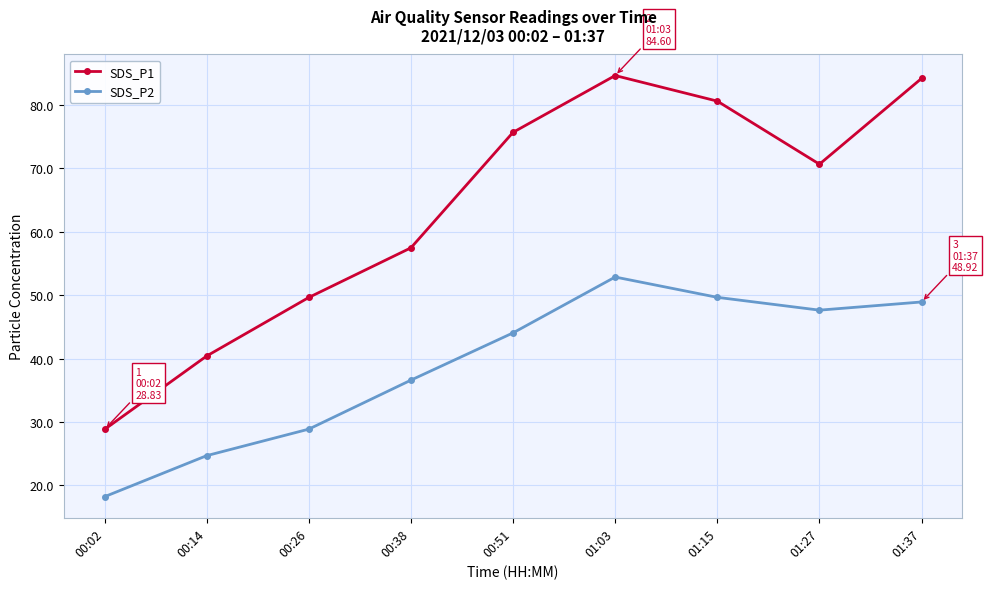

What is the label of the 3rd point from the left?

00:26